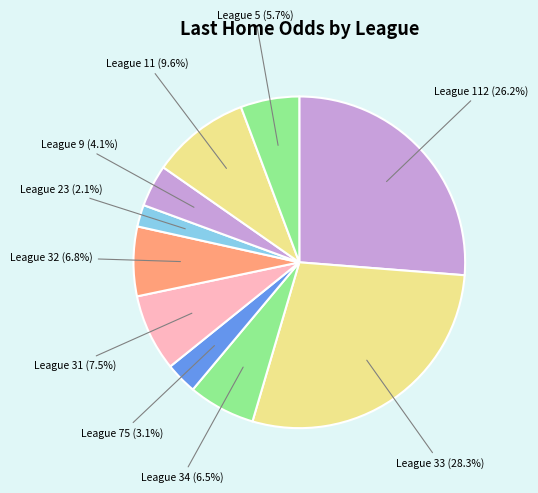

How many slices are in this pie chart?

10